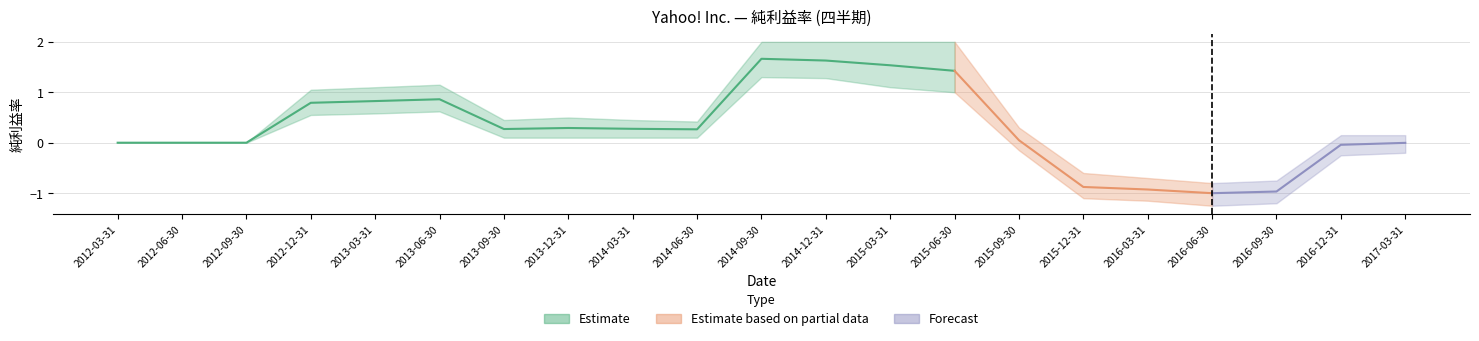

How many points are lower than both their immediate neighbors (excluding endpoints)?

3